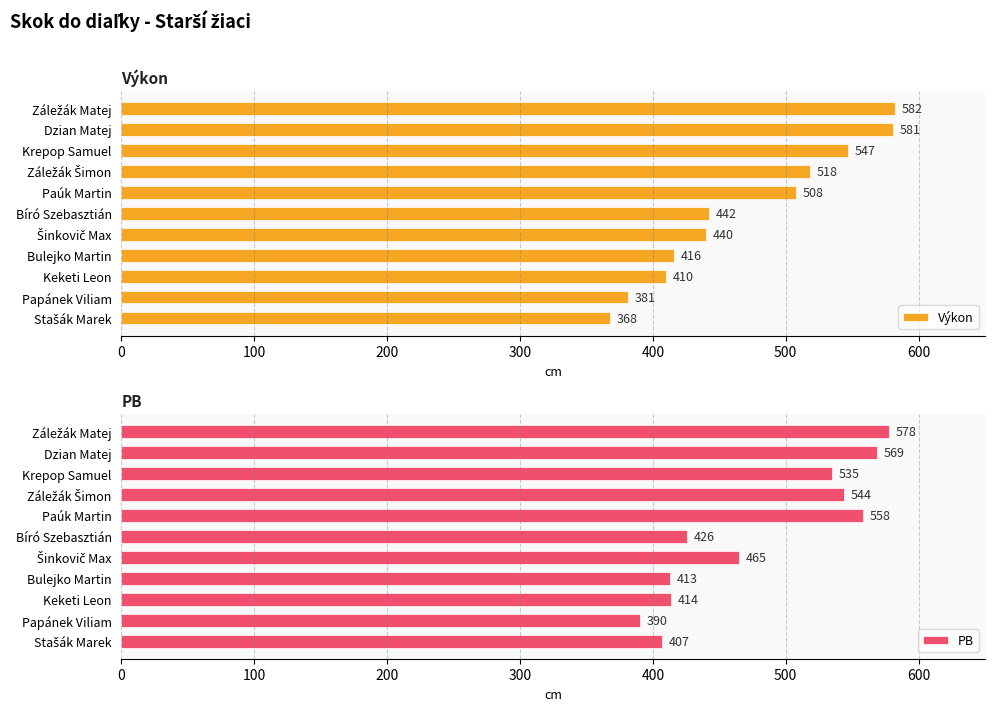

What is the minimum value shown in the chart?

368